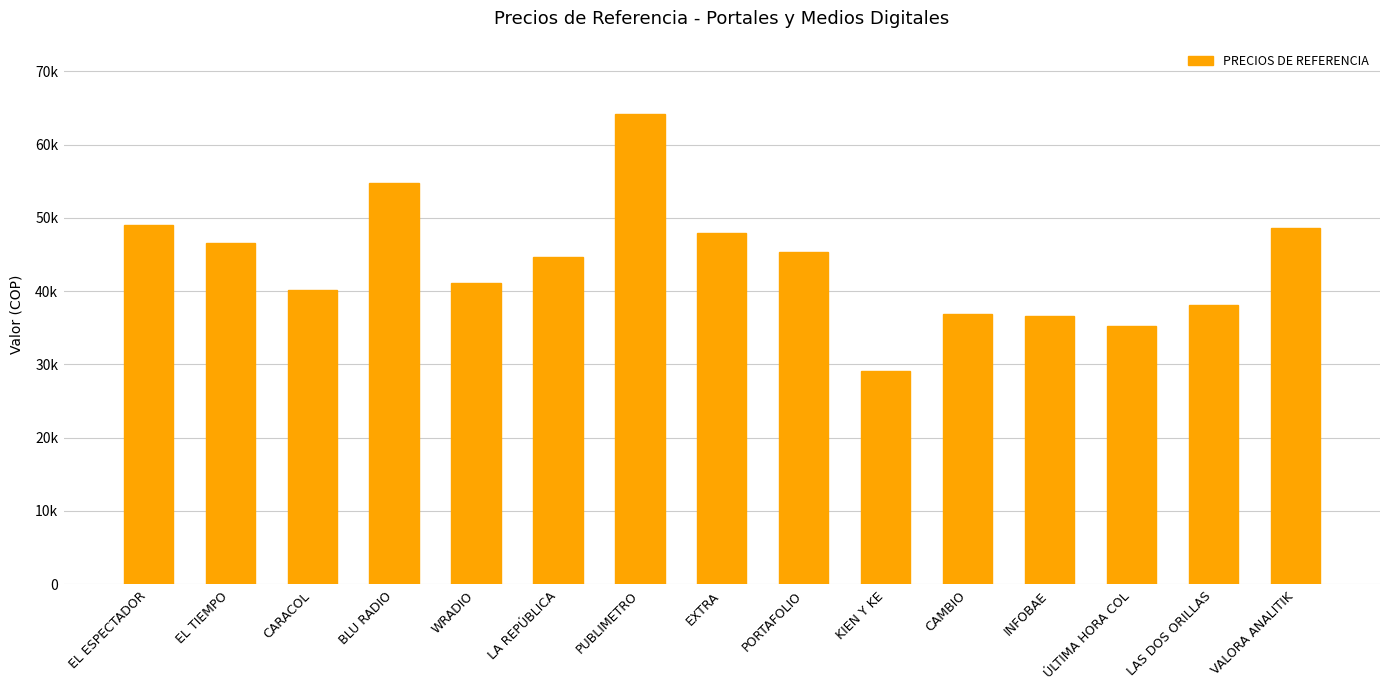

The chart shows a value of 38142.7 at LAS DOS ORILLAS. True or false?

True